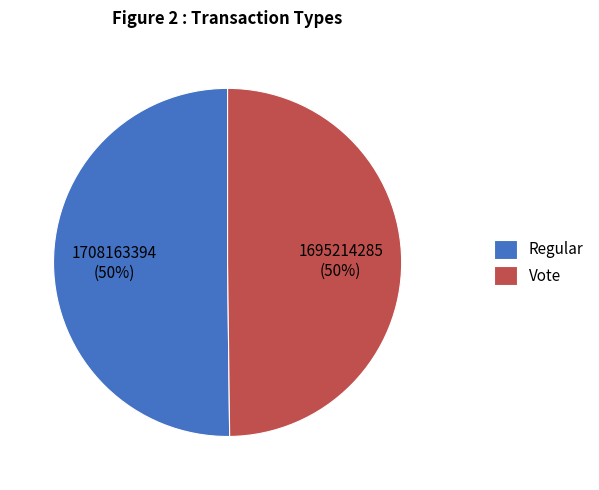

True or false: Vote accounts for 50% of the total.

True